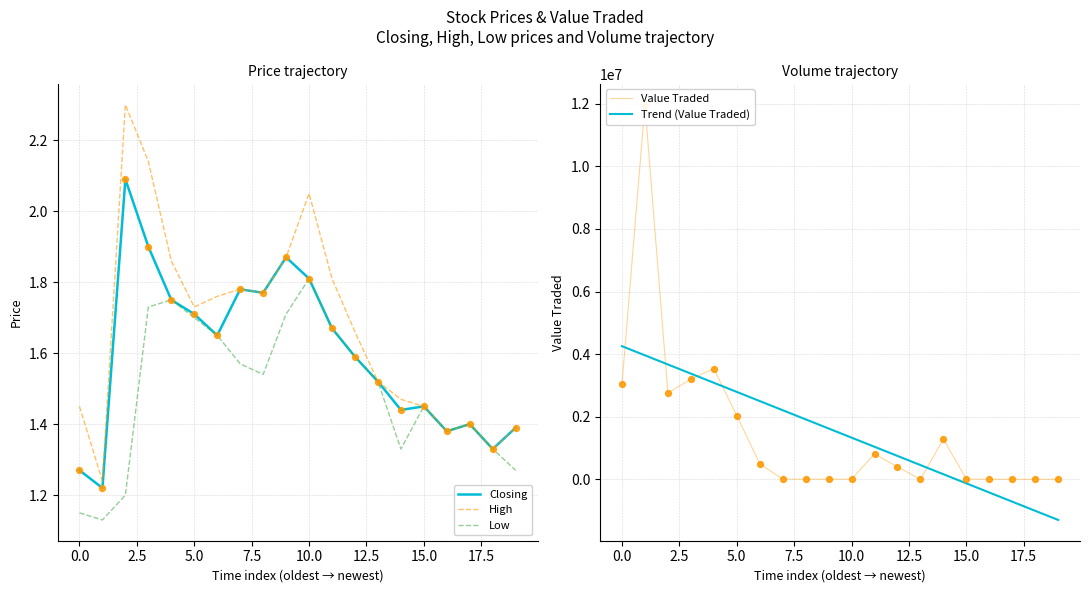

What is the total value across all series at 11?

1852104.8